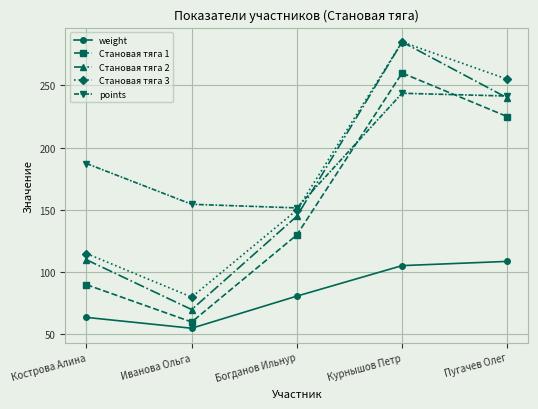

Which series has the largest total across all categories?

points